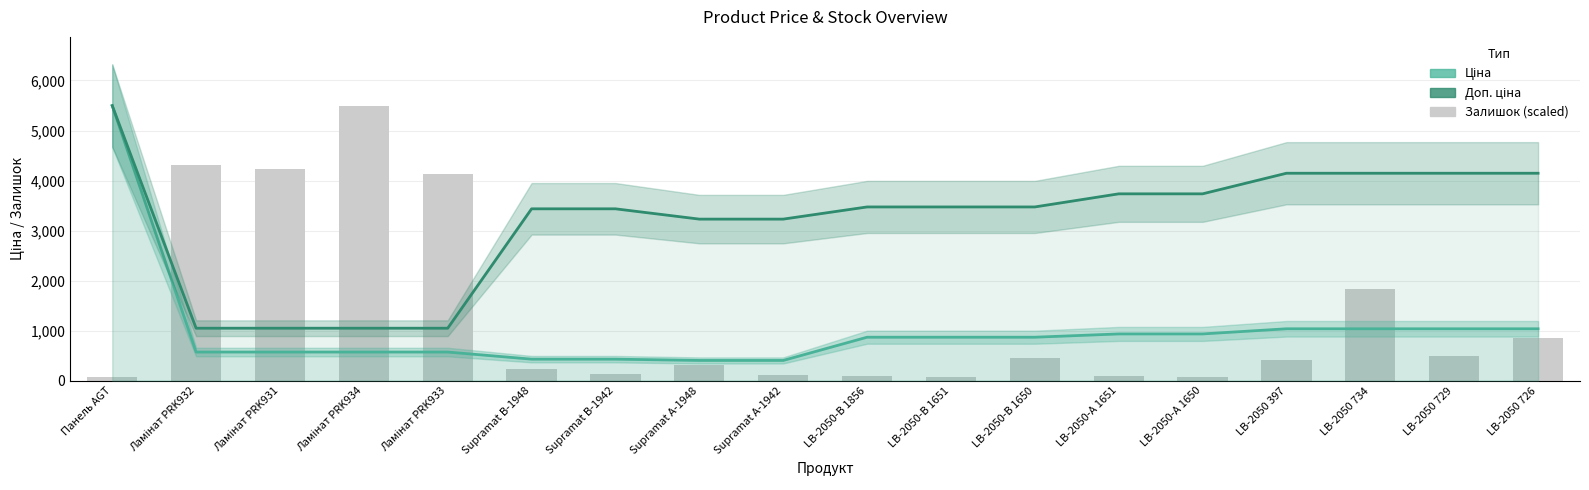

What are all the series names shown in the legend?

Ціна, Доп. ціна, Залишок (scaled)